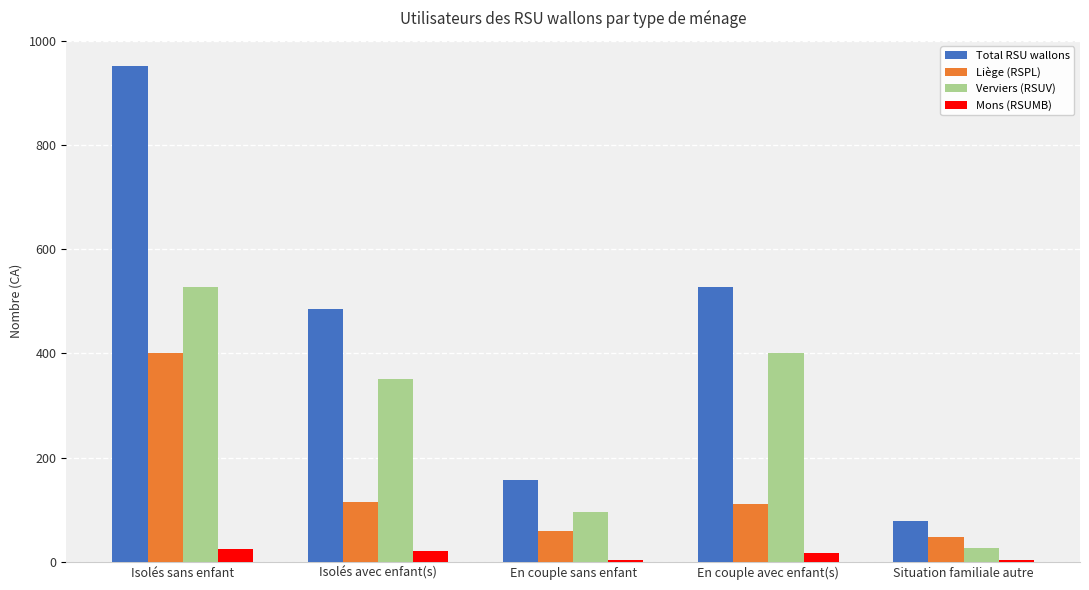

The Liège (RSPL) series shows 48 at Situation familiale autre. True or false?

True